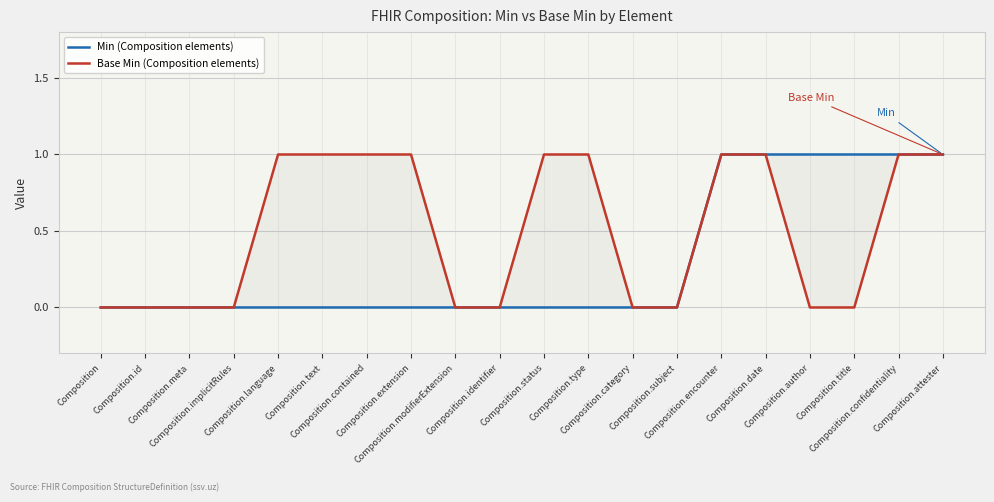

Which category has the highest value in the Base Min (Composition elements) series?

Composition.language